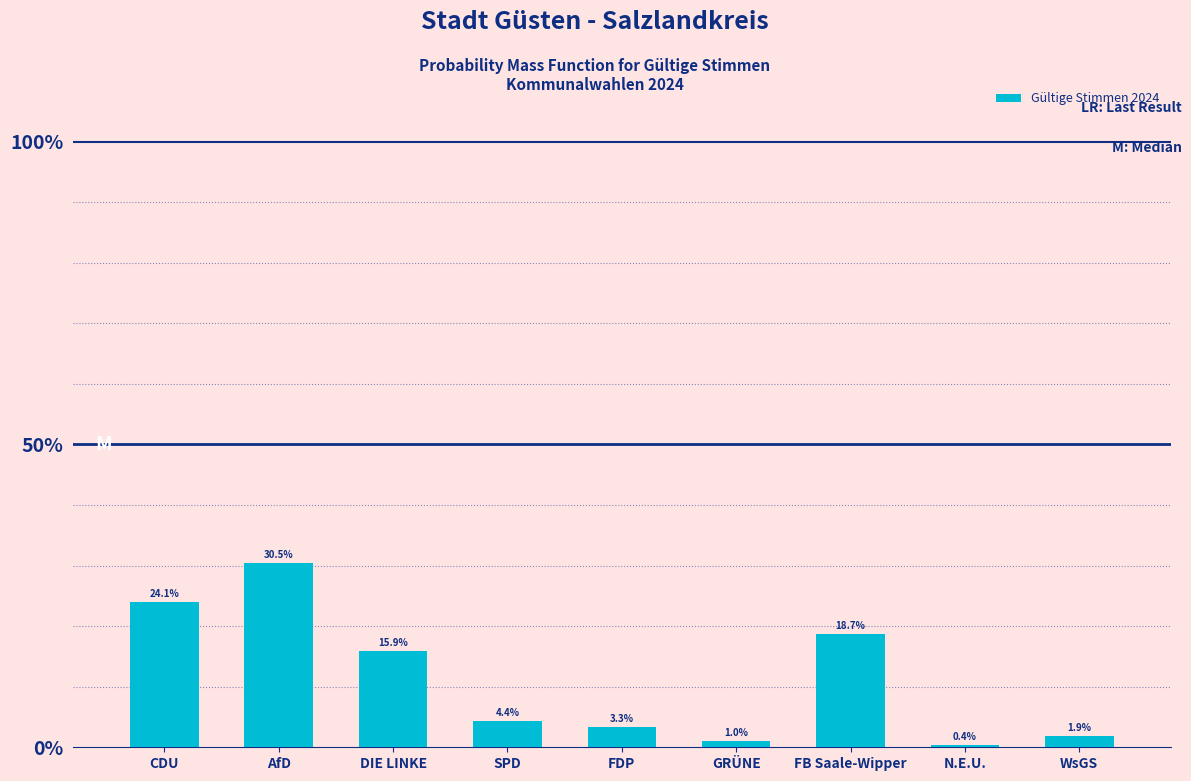

Reading left to right, list all the values displayed in this chart.

24.1	30.5	15.9	4.4	3.3	1.0	18.7	0.4	1.9